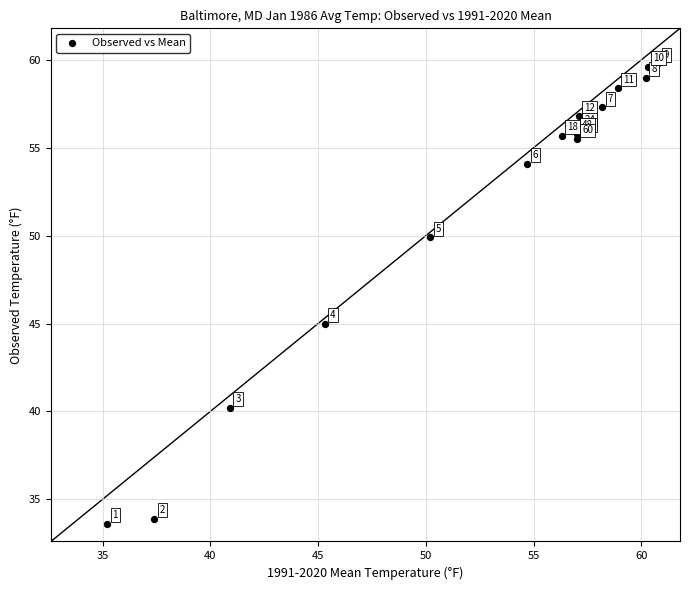

What Y value in the scatter plot is closest to 46?

45.0